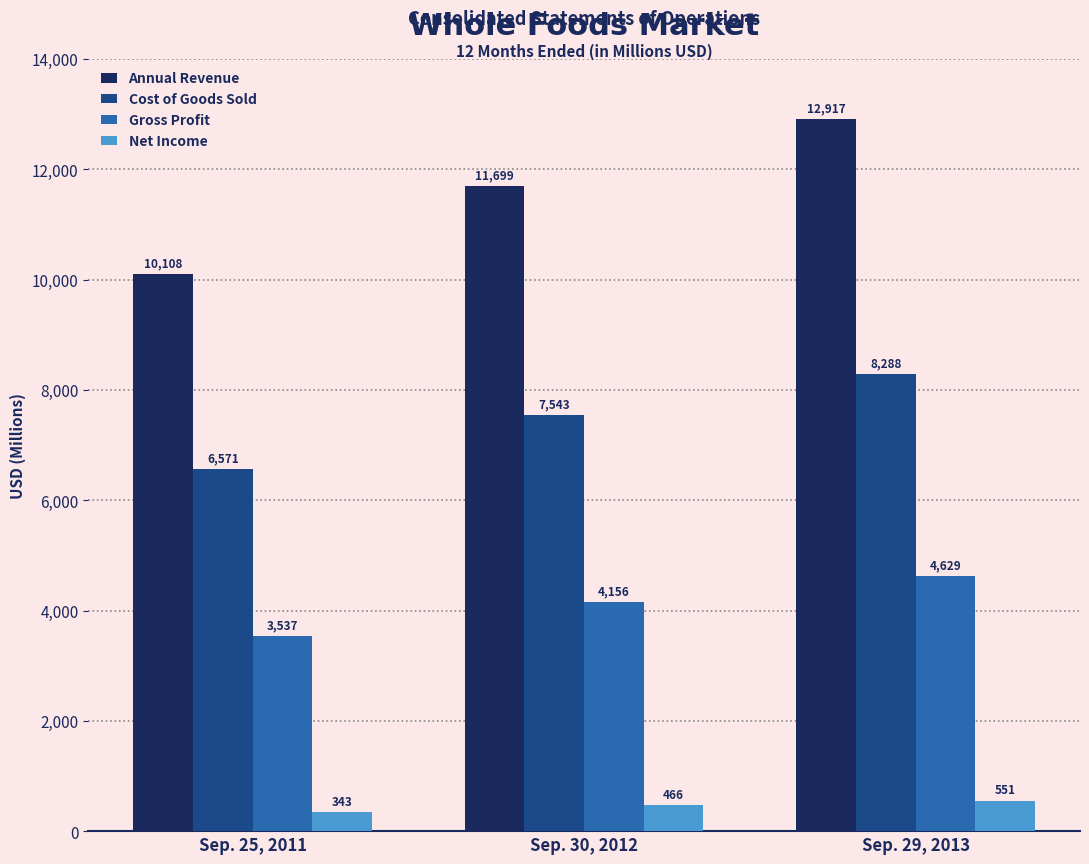

Reading left to right, what are all the values shown in this chart?

Annual Revenue: 10108	11699	12917
Cost of Goods Sold: 6571	7543	8288
Gross Profit: 3537	4156	4629
Net Income: 343	466	551